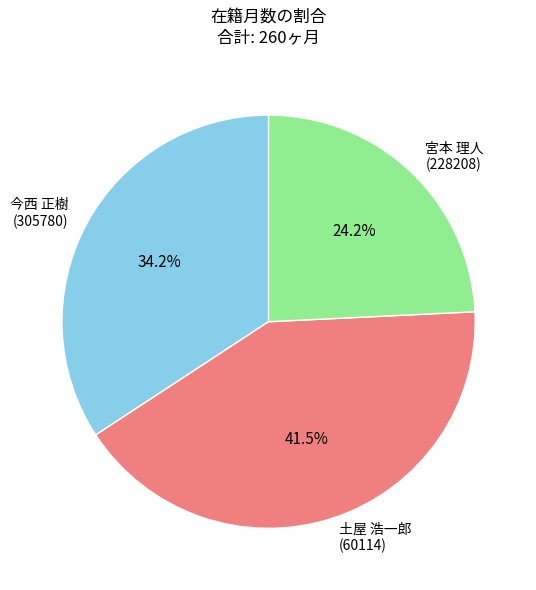

How much of the chart is everything except 今西 正樹 (305780)?

65.8%